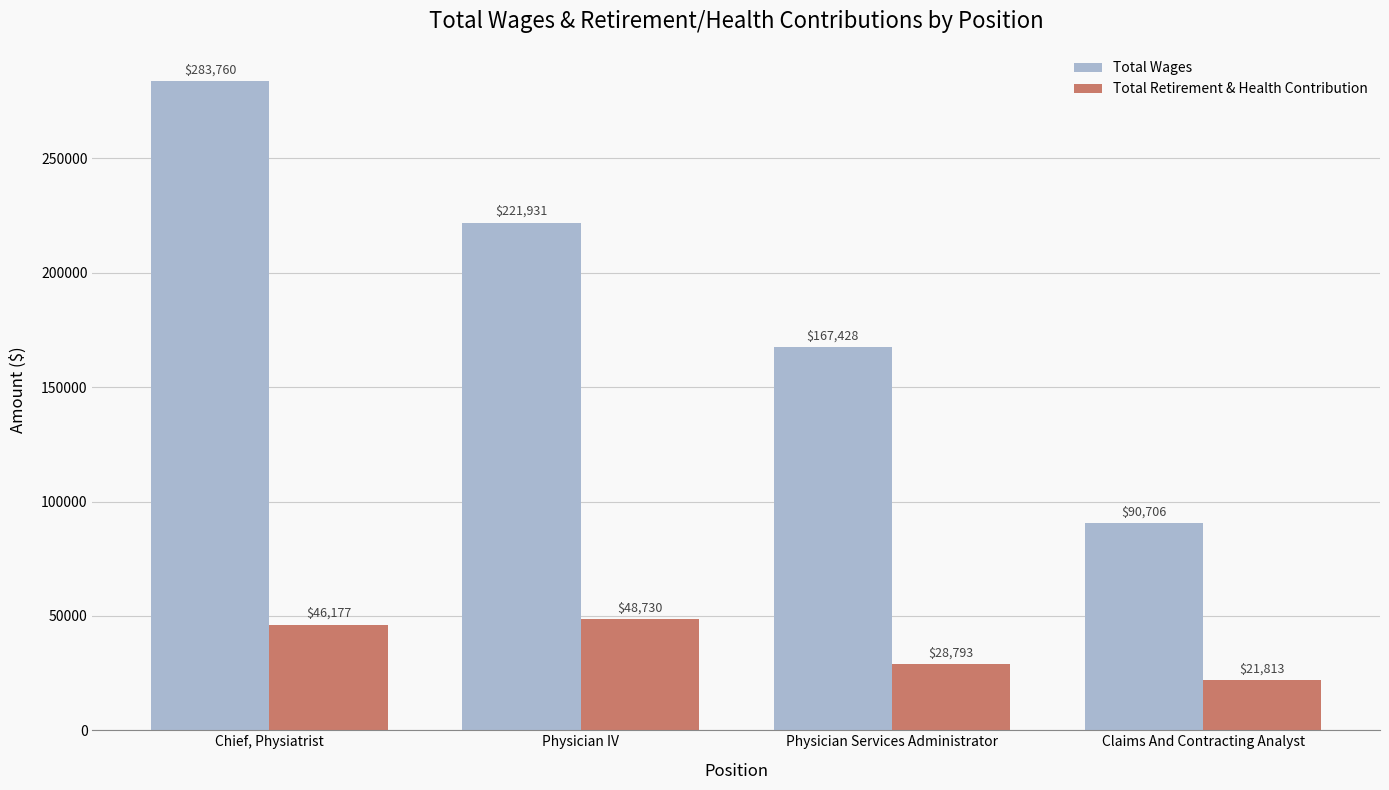

What is the label of the 3rd bar from the right?

Physician IV